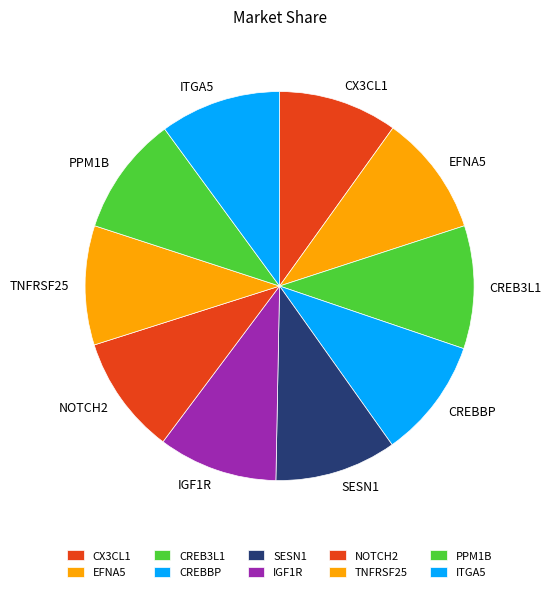

How many segments does this pie chart have?

10